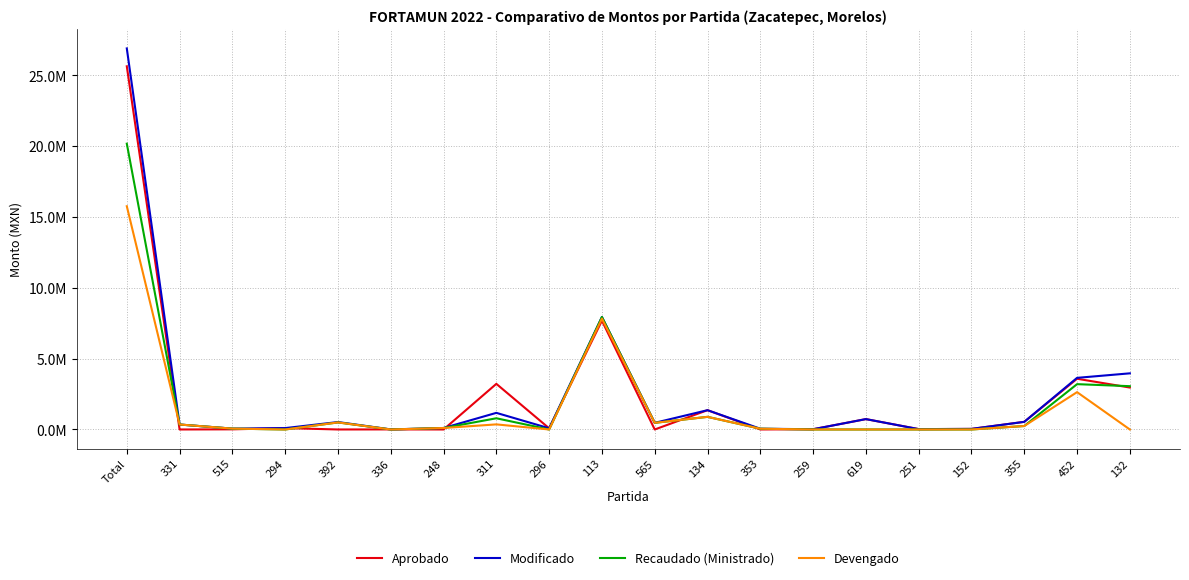

Rank the categories by Devengado value from lowest to highest.

294, 336, 296, 259, 619, 251, 152, 132, 353, 515, 248, 355, 331, 311, 565, 392, 134, 452, 113, Total